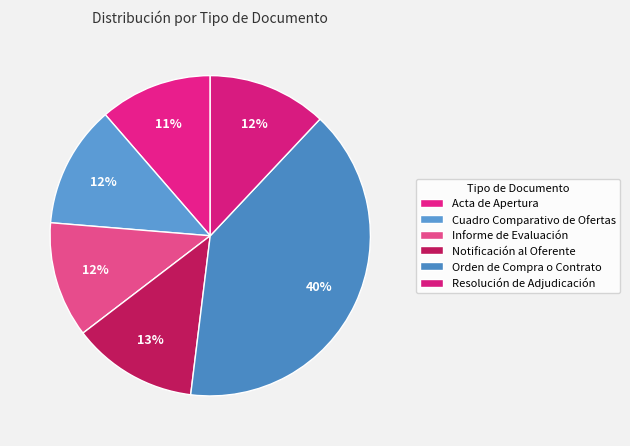

How many slices are in this pie chart?

6